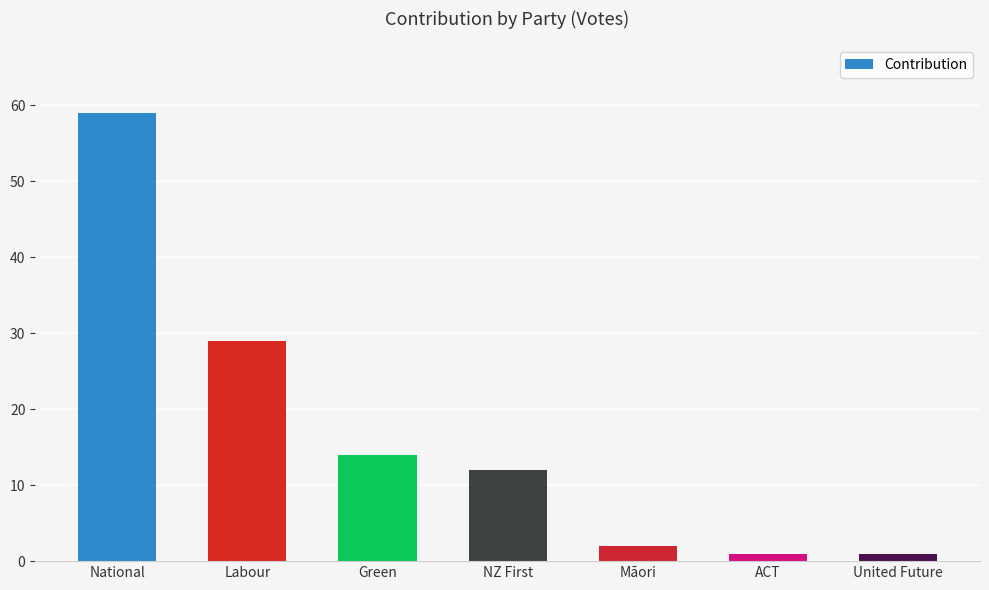

What is the value of the 5th bar from the left?

2